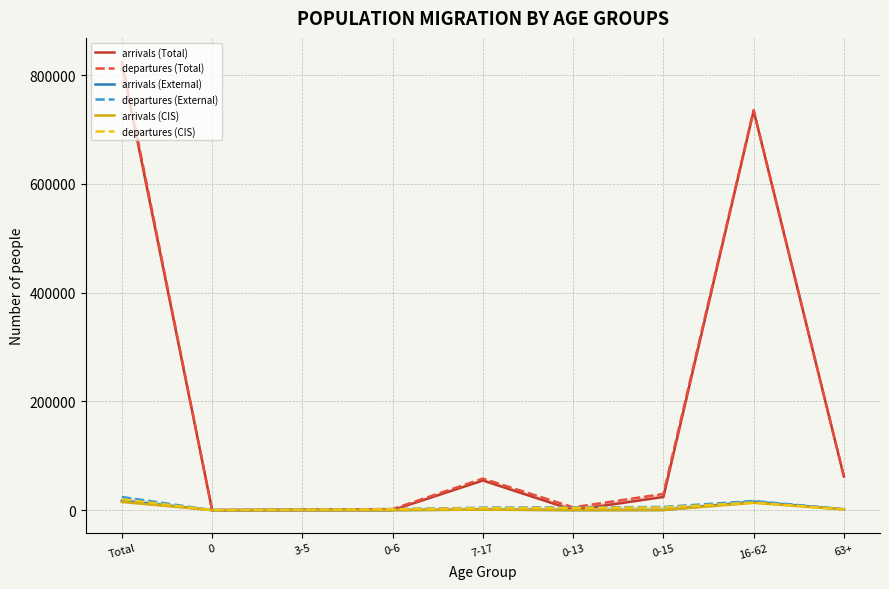

True or false: arrivals (External) has more than 0 points higher than both neighbors.

True